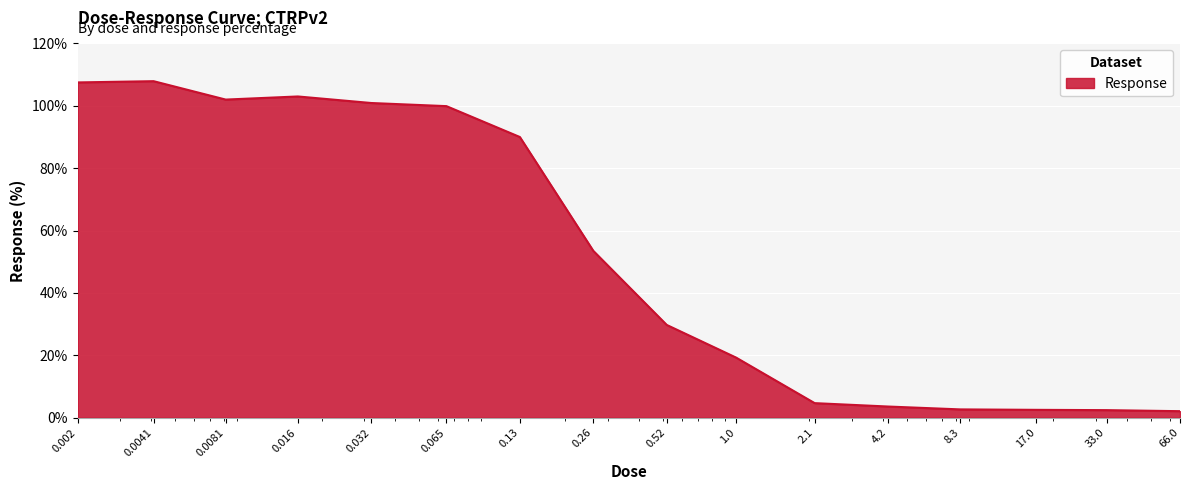

What is the sum of all values?

831.7